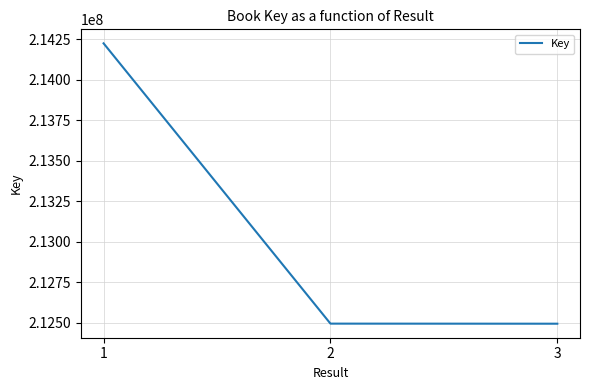

How many lines are shown in the chart?

1